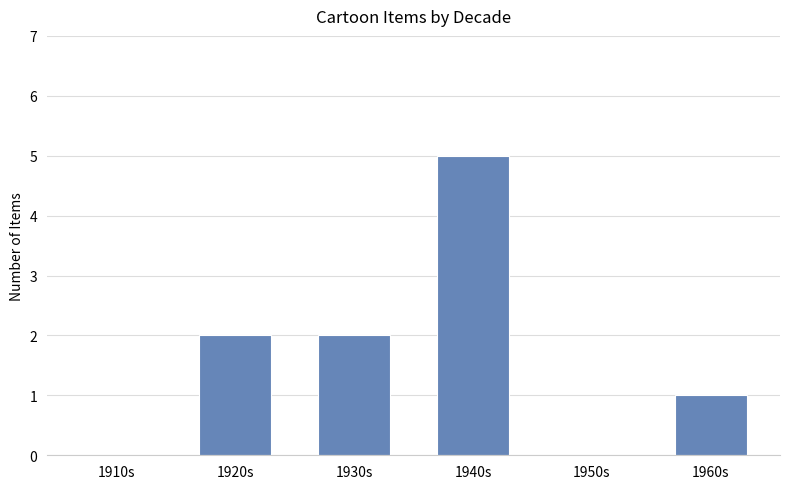

At which category does the chart reach its peak across all series?

1940s